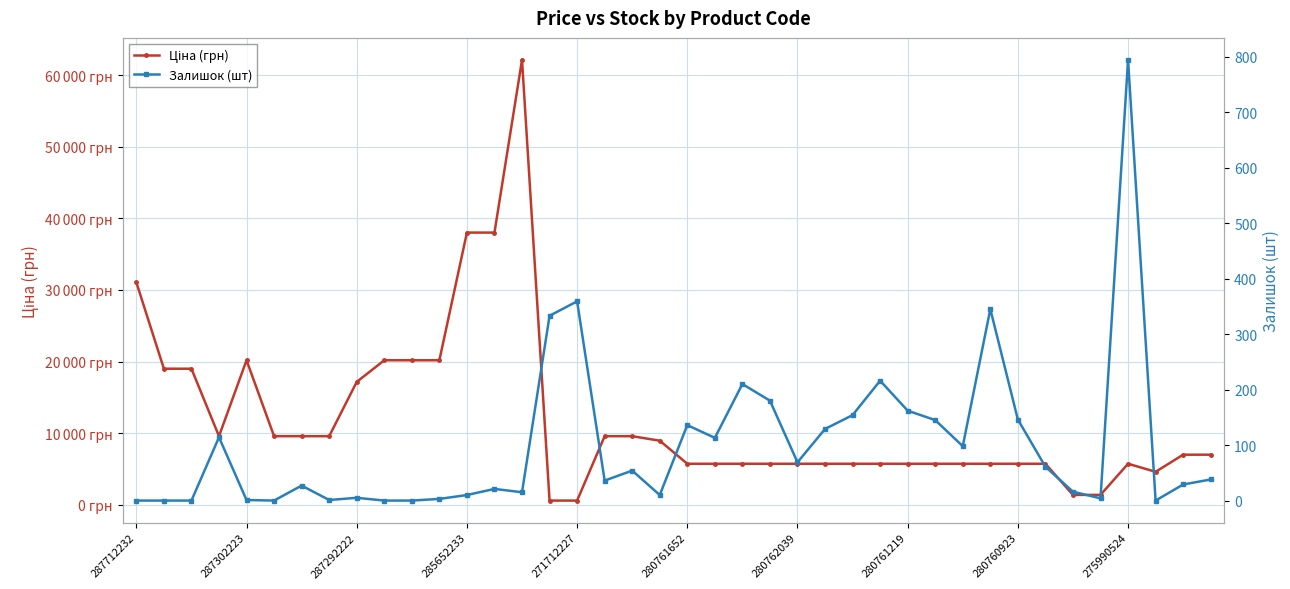

What is the spread (max minus min) of values at 15?

263.5